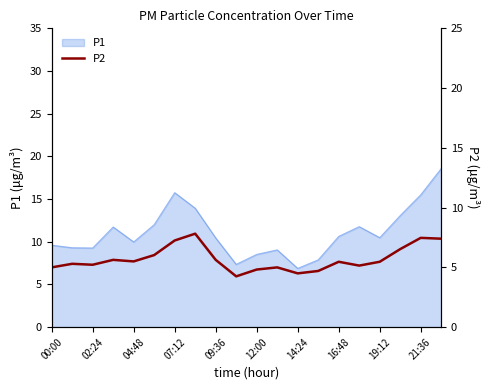

Reading right to left, extract all data points from this chart.

7.4	7.5	6.5	5.5	5.2	5.5	4.7	4.5	5.0	4.8	4.2	5.6	7.8	7.2	6.0	5.5	5.6	5.2	5.3	5.0